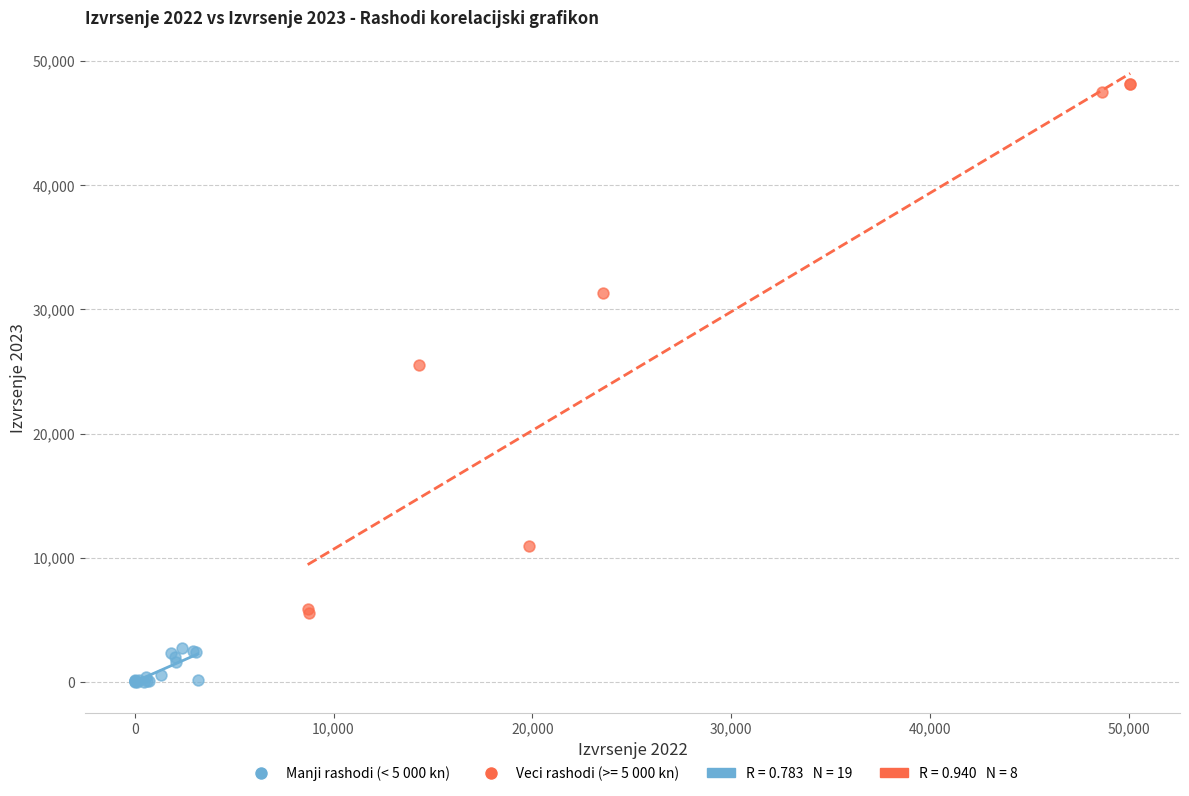

Which series has the largest Y range (max minus min)?

Veci rashodi (>= 5 000 kn)